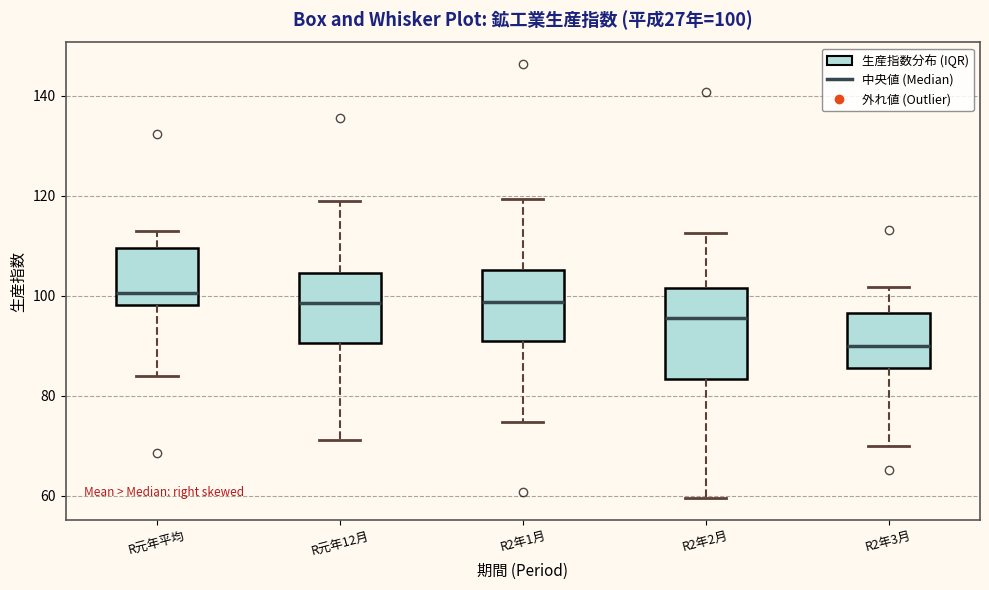

Which box has the lowest median line?

R2年3月